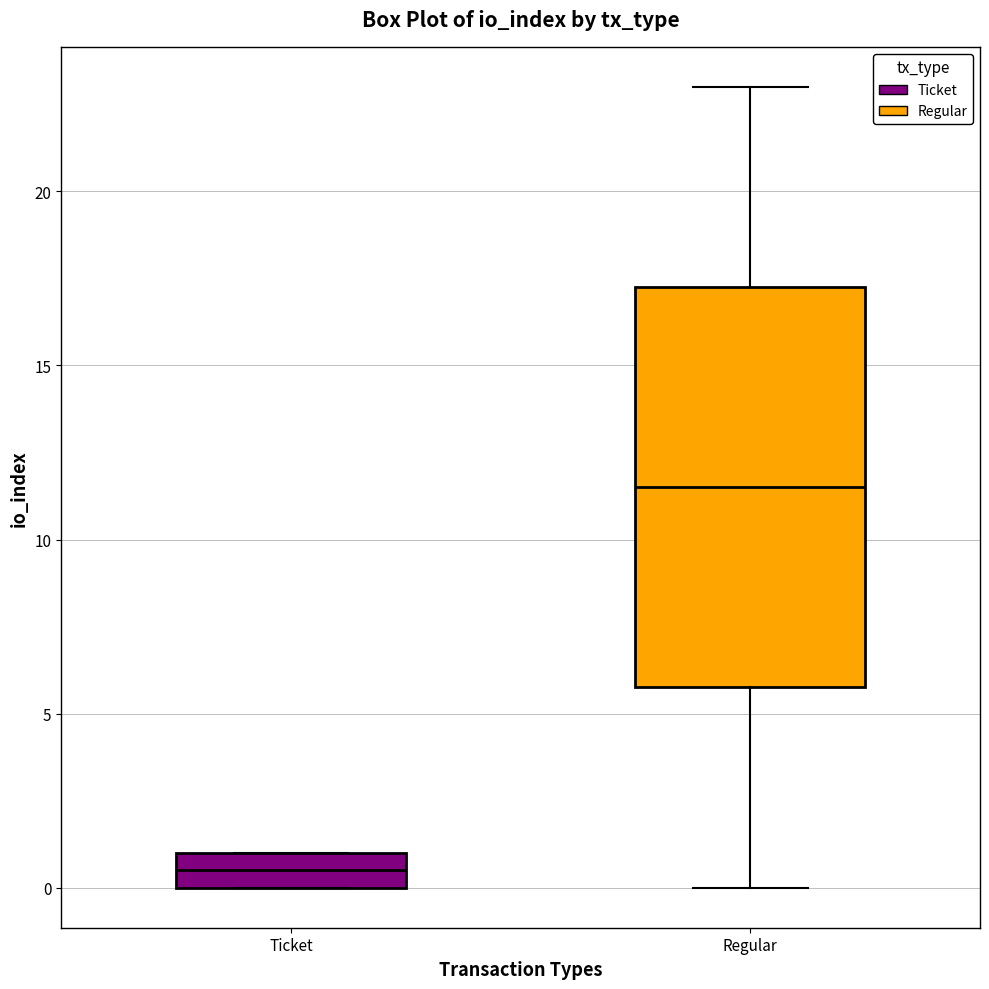

Which box is the tallest, from its lower edge to its upper edge?

Regular